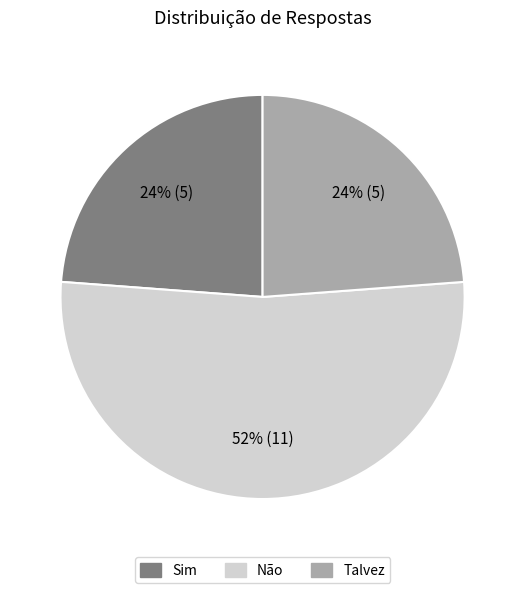

To the nearest percent, what is the average slice percentage?

33%